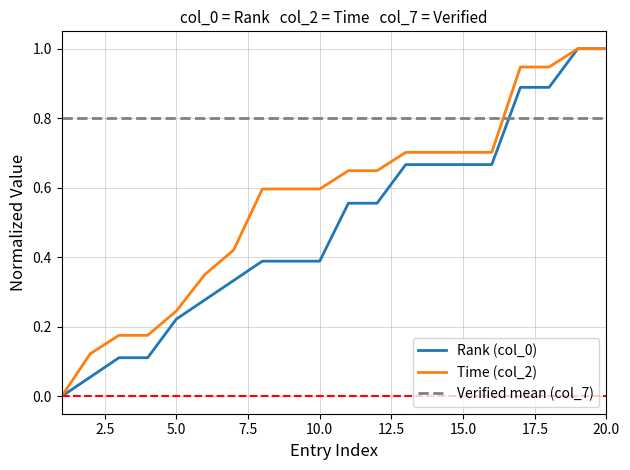

What is the highest value of the Time (col_2) series?

1.0